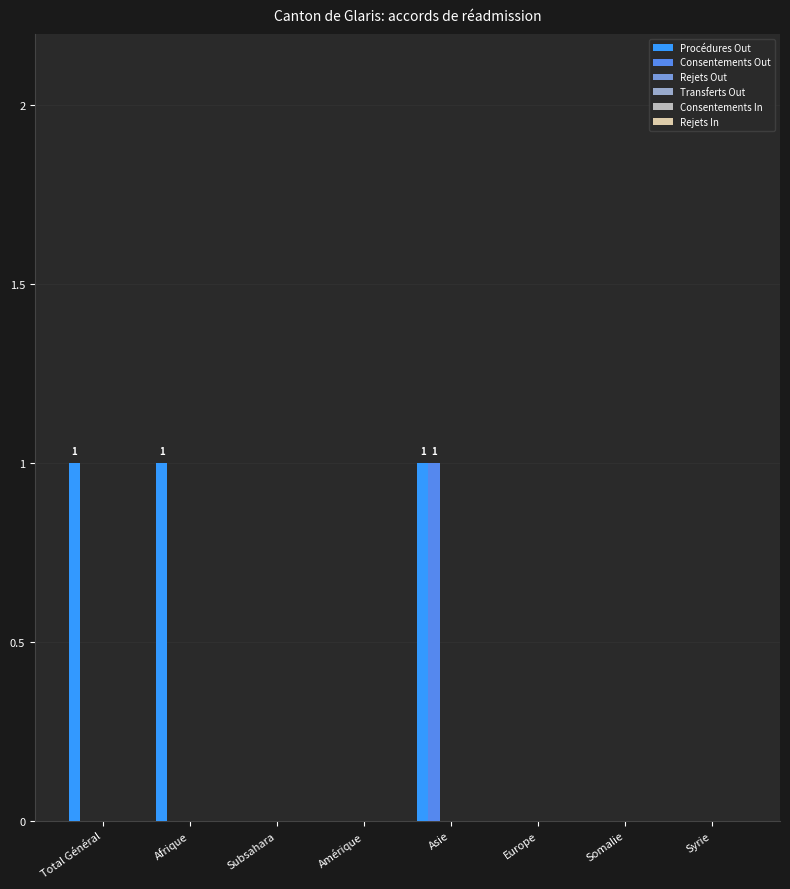

What is the sum of all Procédures Out values?

3